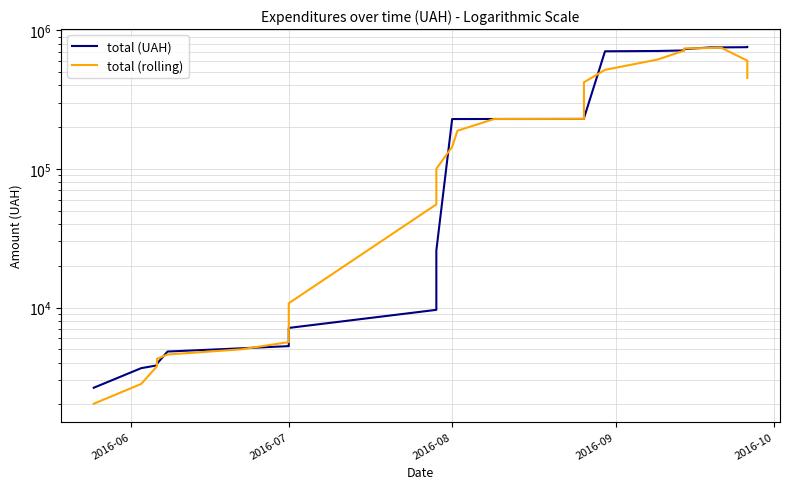

What is the value of the total (UAH) point at the 31st from the left?

731304.0